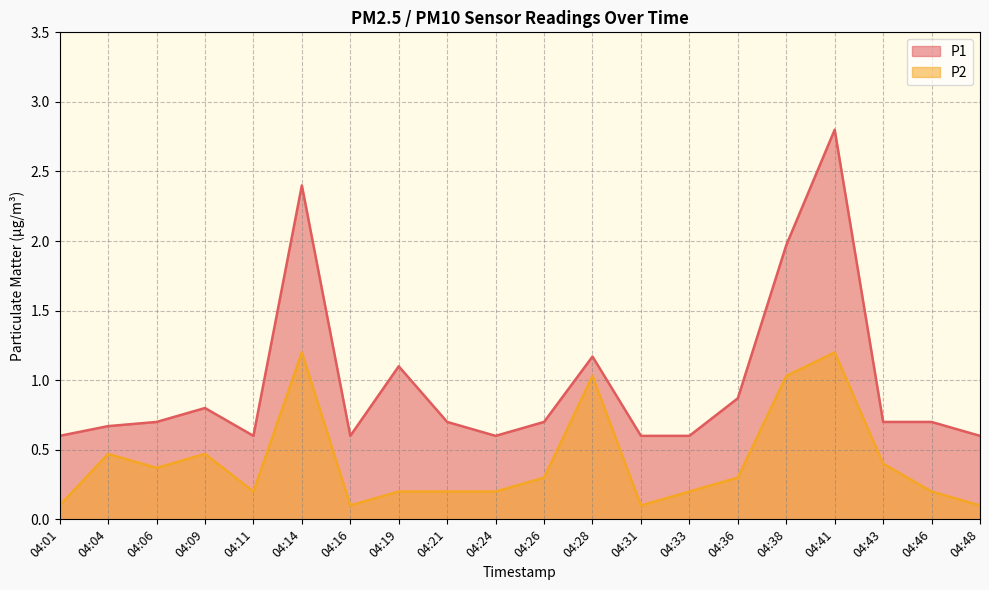

What is the spread (max minus min) of values at 04:48?

0.5